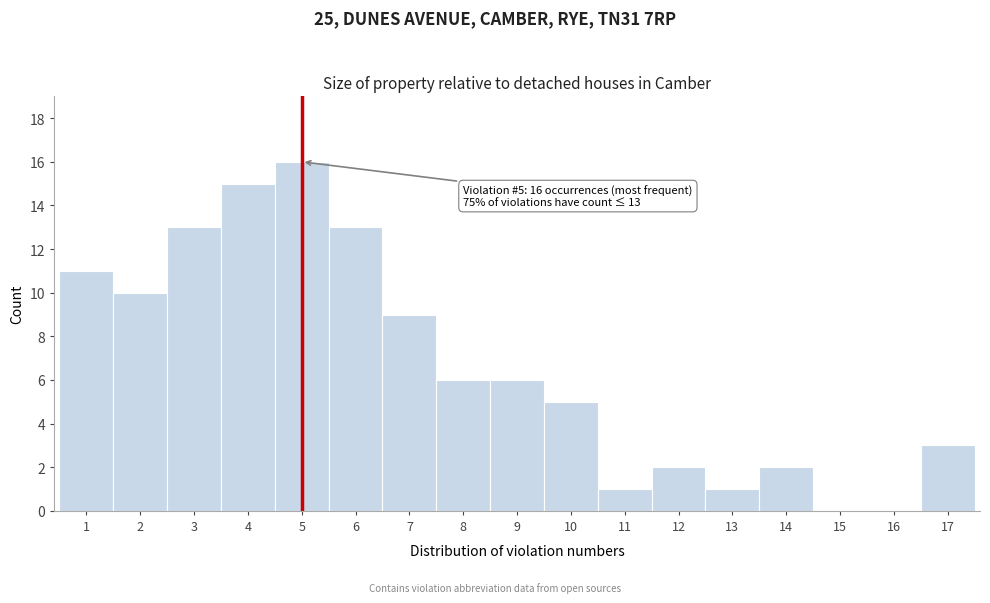

Reading left to right, what are all the values shown in this chart?

1=11	2=10	3=13	4=15	5=16	6=13	7=9	8=6	9=6	10=5	11=1	12=2	13=1	14=2	15=0	16=0	17=3